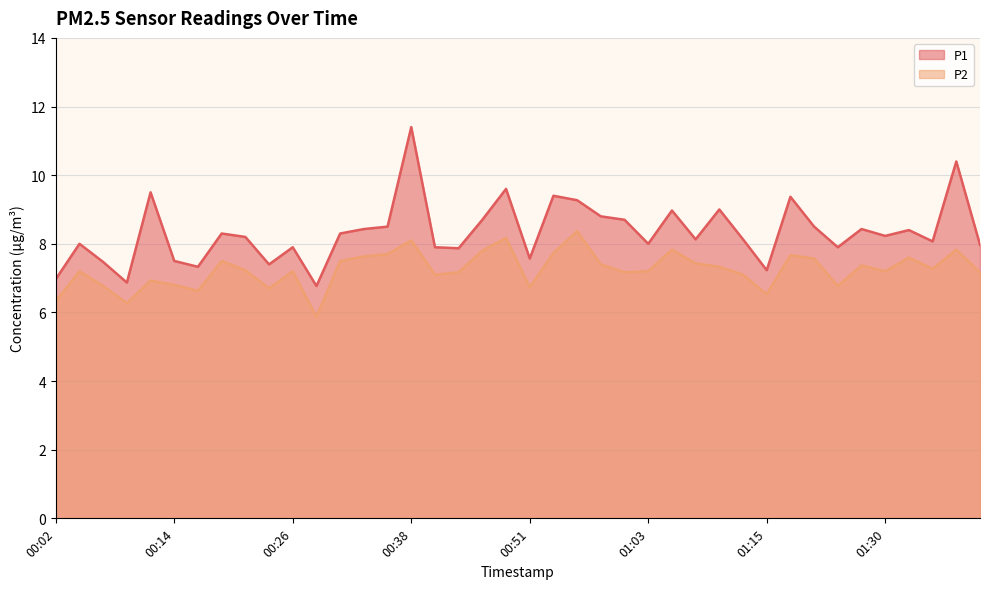

True or false: P2 and P1 intersect in this chart.

False